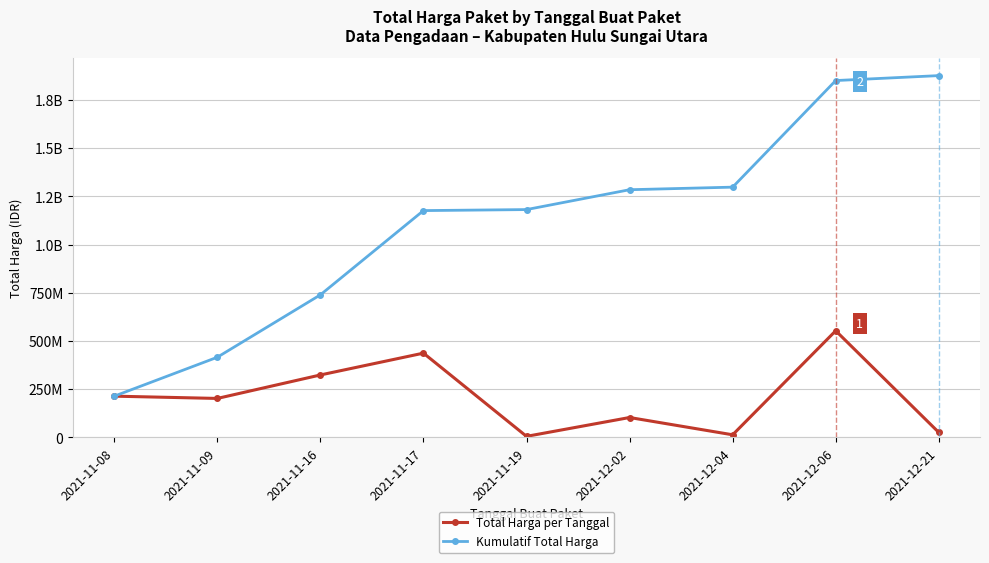

Reading left to right, what are all the values shown in this chart?

Total Harga per Tanggal: 213825000	202000000	323789100	437074000	5267600	103040877	13345000	553107700	25648640
Kumulatif Total Harga: 213825000	415825000	739614100	1176688100	1181955700	1284996577	1298341577	1851449277	1877097917